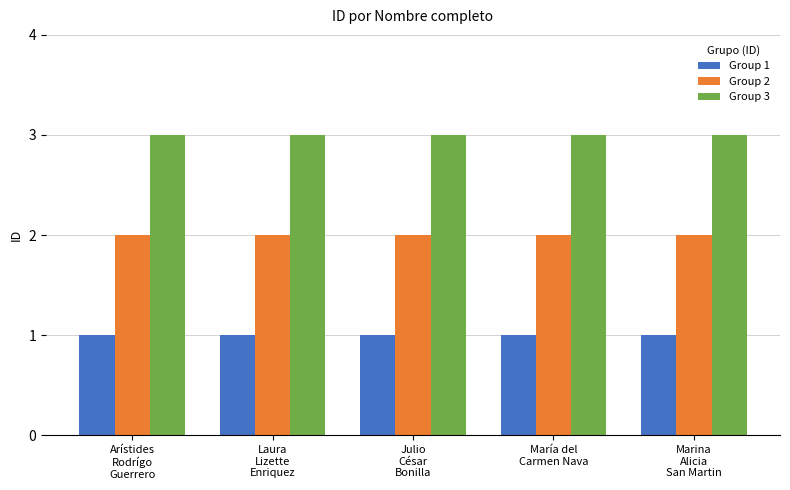

At Marina
Alicia
San Martin, list the series in order from largest to smallest.

Group 3, Group 2, Group 1